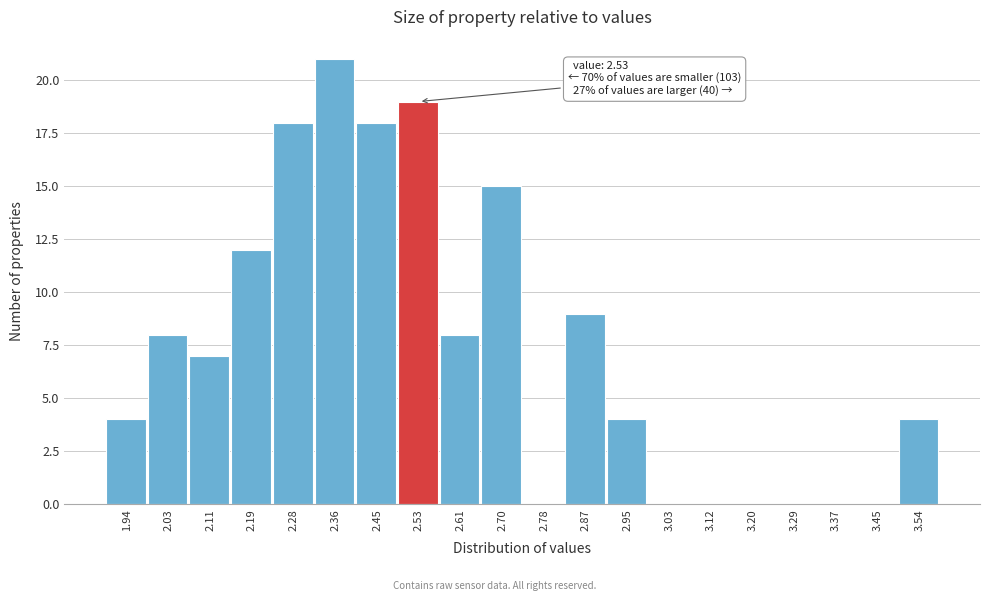

Which range on the x-axis has the tallest bar?

2.320 to 2.404